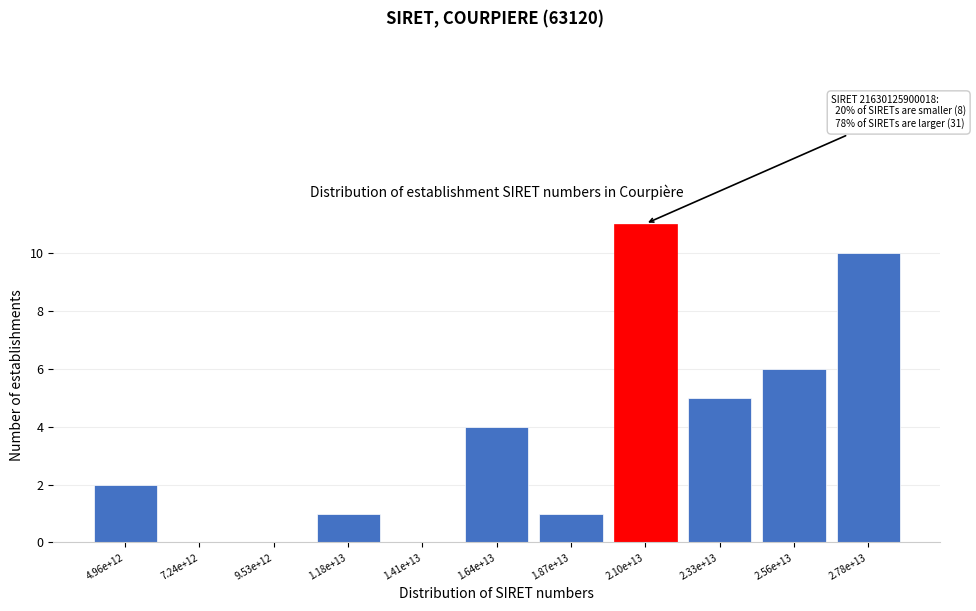

Reading right to left, list all the values displayed in this chart.

2.78e+13=10	2.56e+13=6	2.33e+13=5	2.10e+13=11	1.87e+13=1	1.64e+13=4	1.41e+13=0	1.18e+13=1	9.53e+12=0	7.24e+12=0	4.96e+12=2